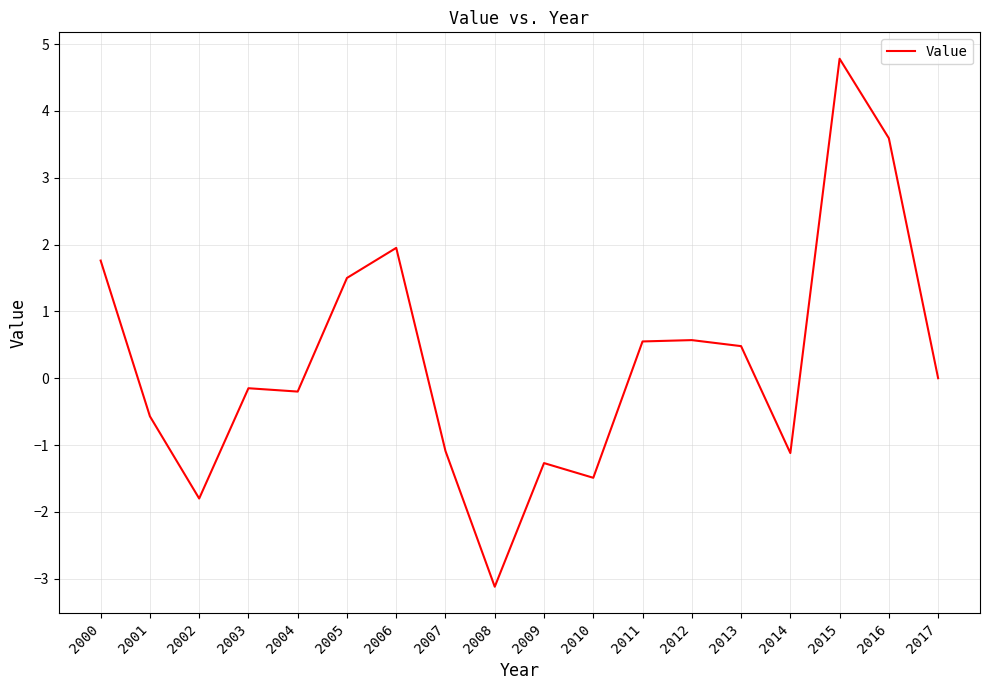

Is it true that the value at 2002 is -0.4?

False